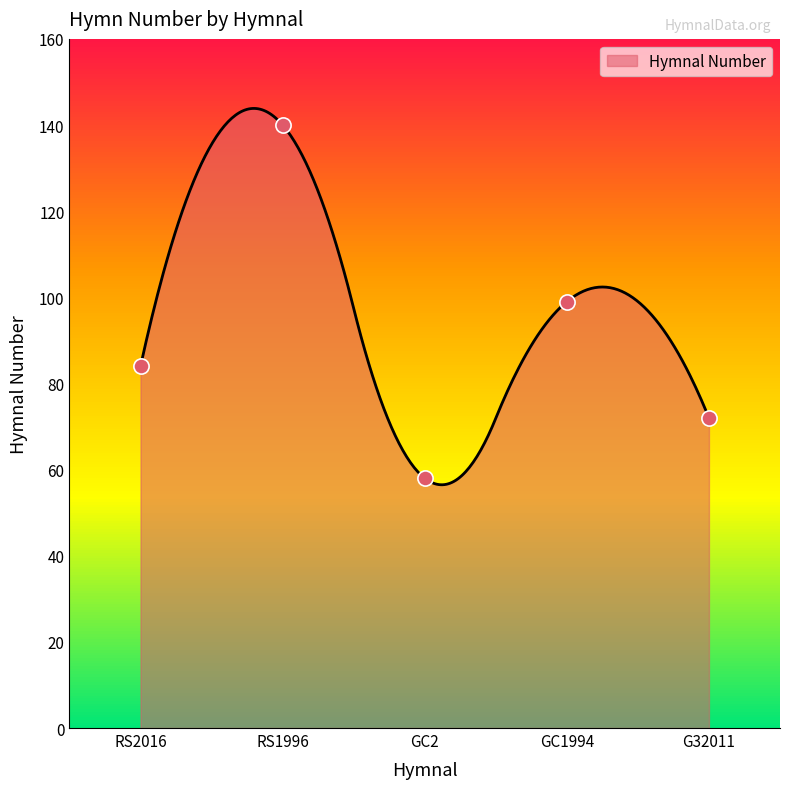

Which has a higher value, GC1994 or G32011?

GC1994